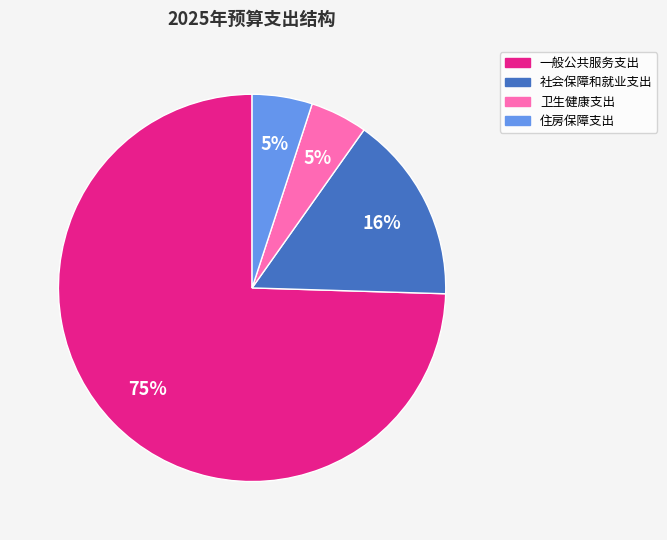

Is the sum of 社会保障和就业支出 and 一般公共服务支出 greater than half?

Yes